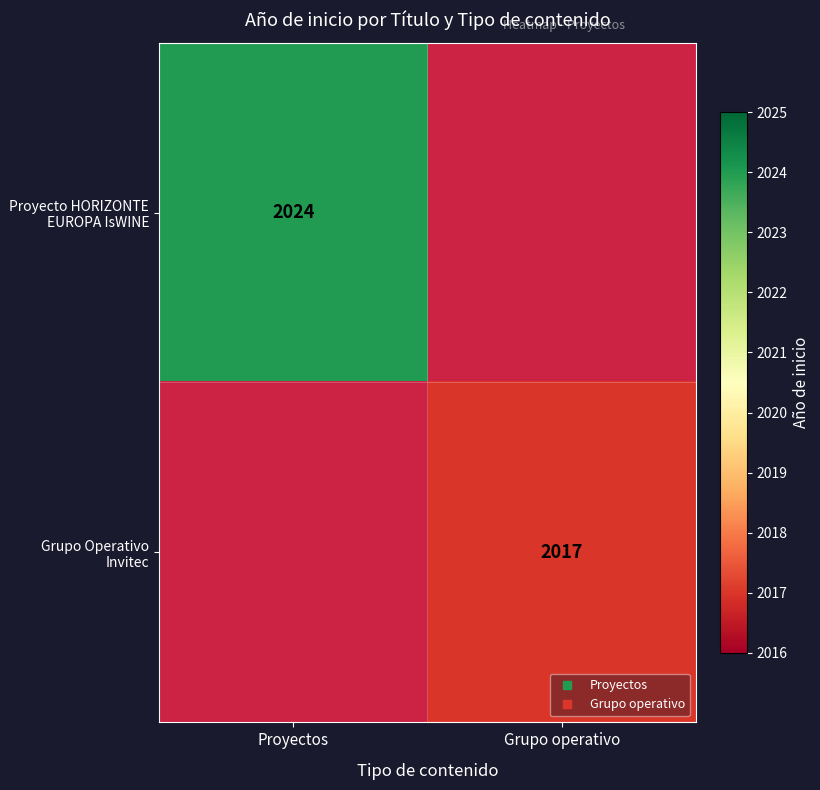

Which series changed the most between Proyectos and Grupo operativo?

Proyecto HORIZONTE EUROPA IsWINE